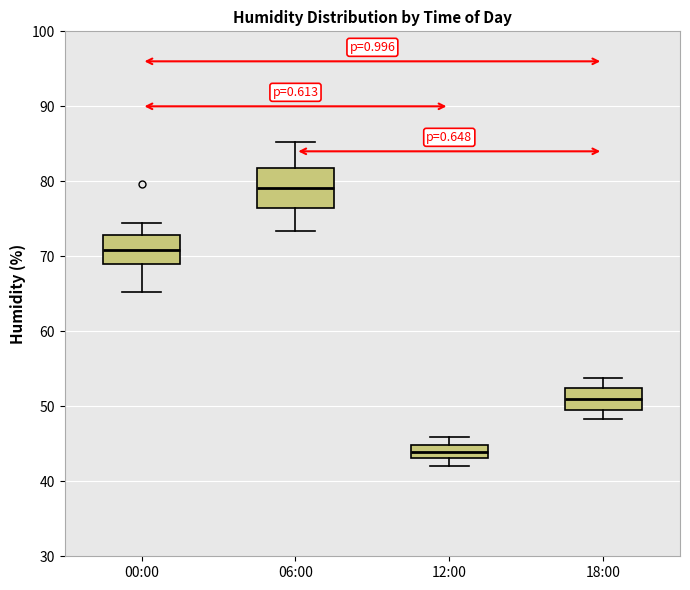

Reading left to right, read every box against the y-axis: the position of its median line, the range the box covers, and the ends of its whiskers. The values are not printed on the chart, so give them approximately, as read against the axis.

00:00: median 71, box 69 to 73, whiskers 65 to 75
06:00: median 79, box 76 to 82, whiskers 73 to 85
12:00: median 44, box 43 to 45, whiskers 42 to 46
18:00: median 51, box 49 to 52, whiskers 48 to 54